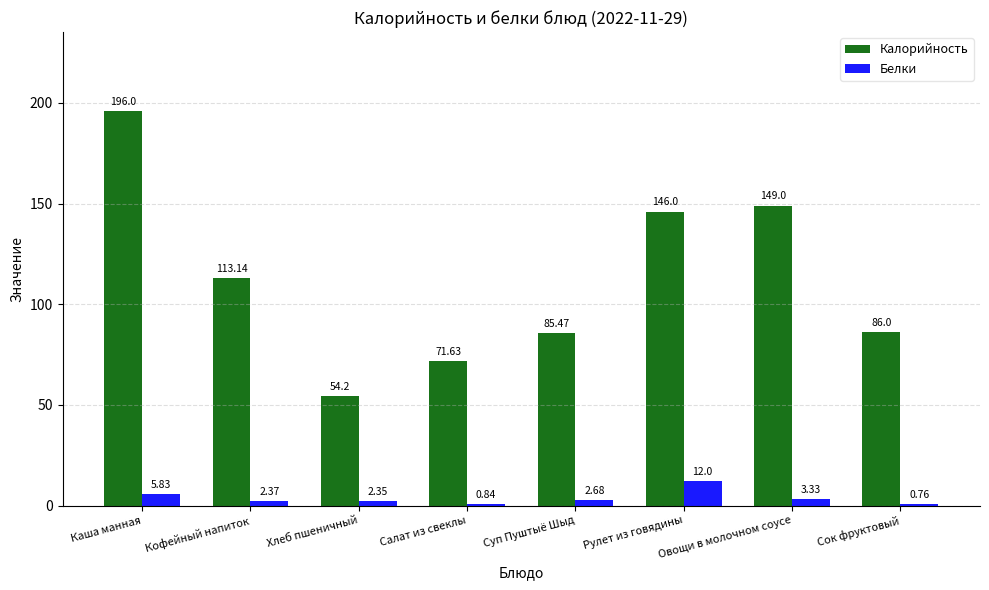

Are the bars grouped side by side (vs. stacked)?

Yes